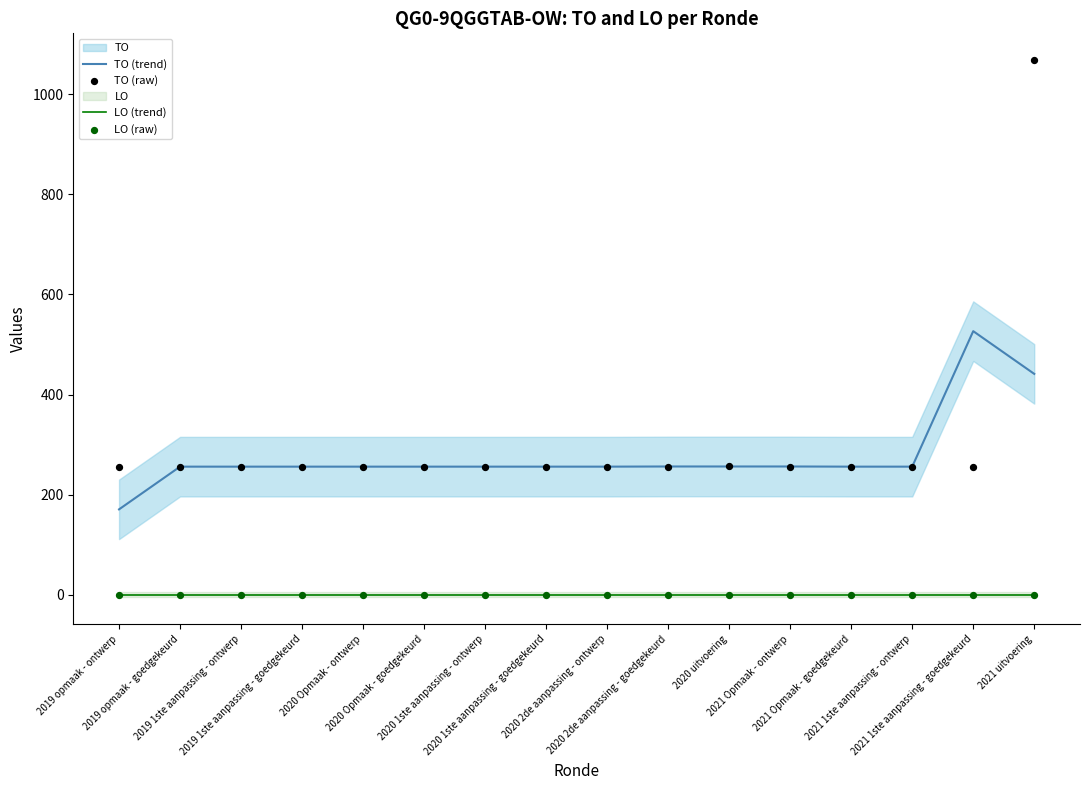

What is the total value across all series at 2020 2de aanpassing - ontwerp?

512.0